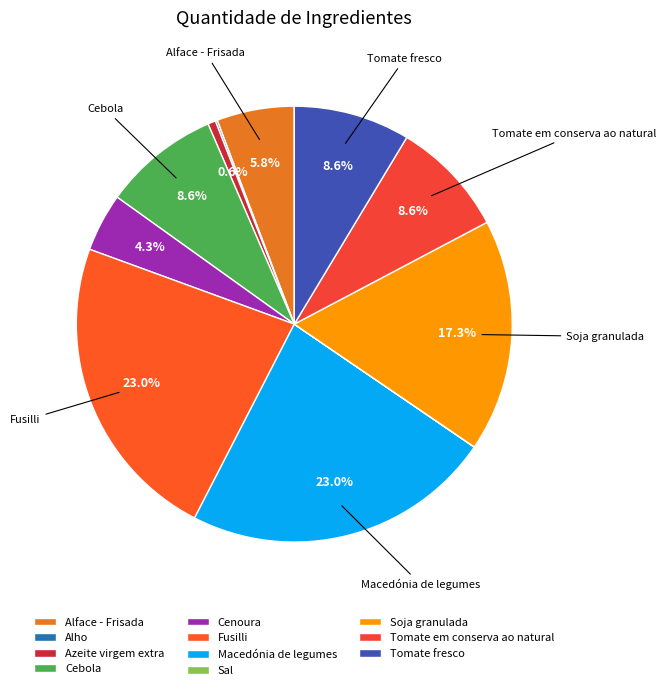

Is there any slice that represents more than half of the pie?

No